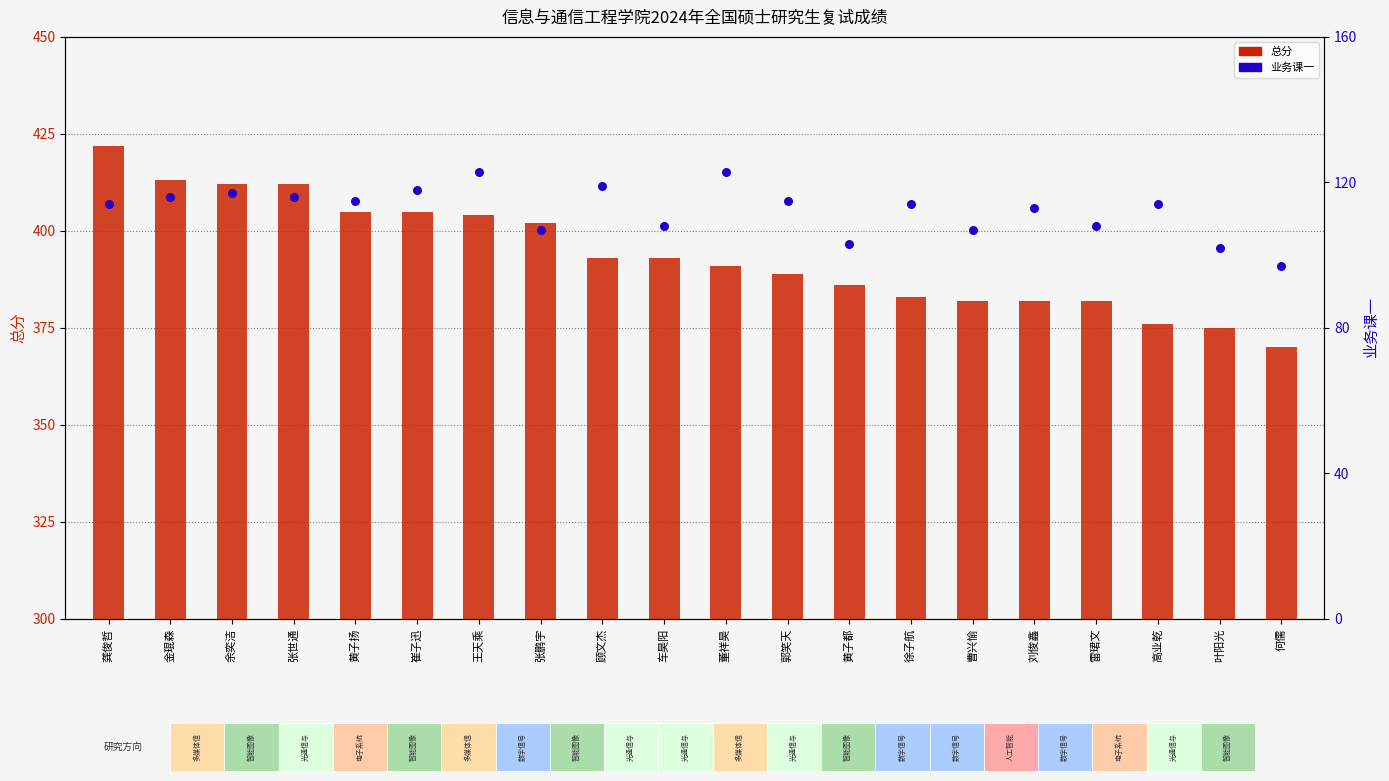

At which category is the sum across all series the highest?

龚俊哲